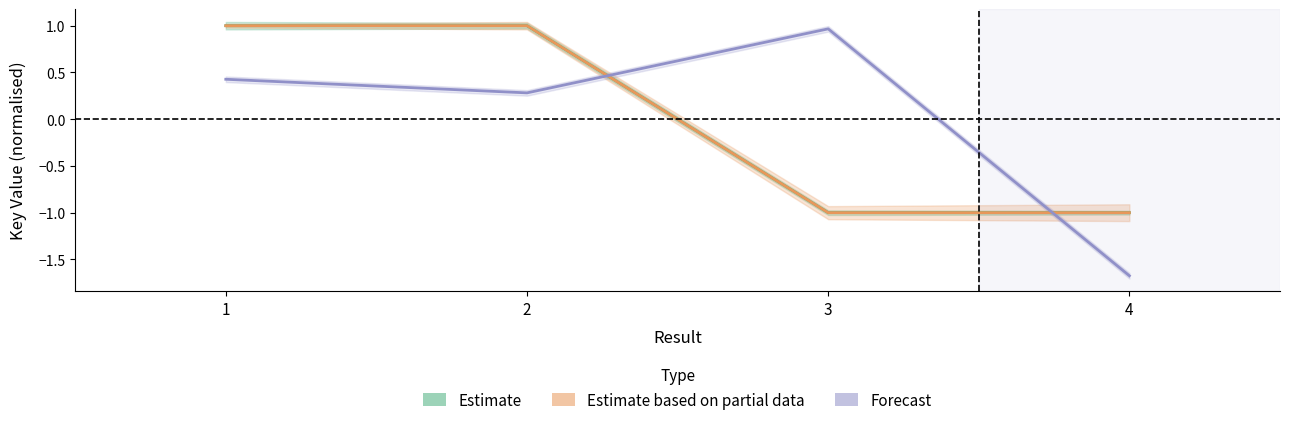

True or false: Estimate based on partial data and Estimate cross at least once.

False